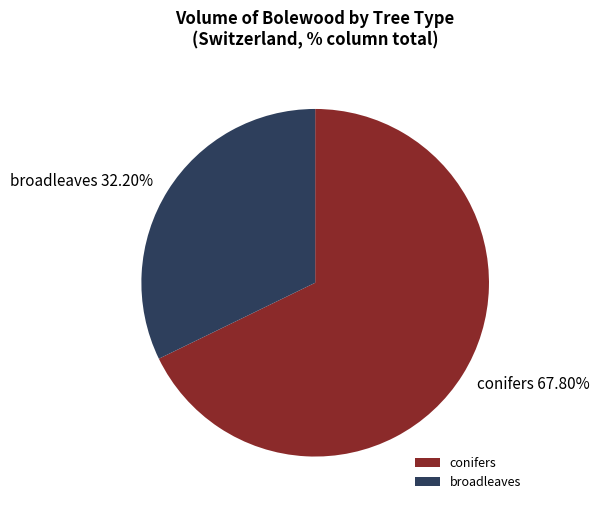

What is the largest slice in the pie chart?

conifers